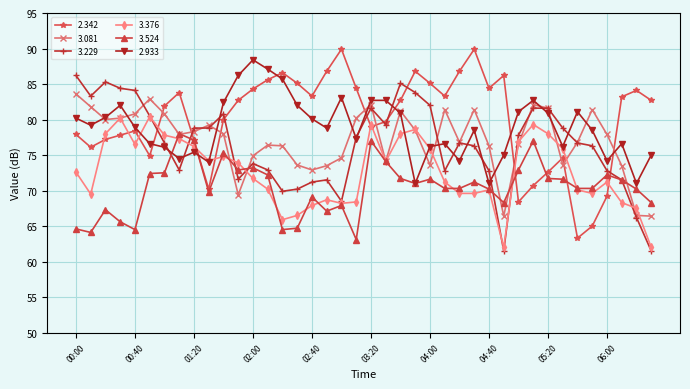

What is the value of the 3.524 point at the 35th from the left?

70.3